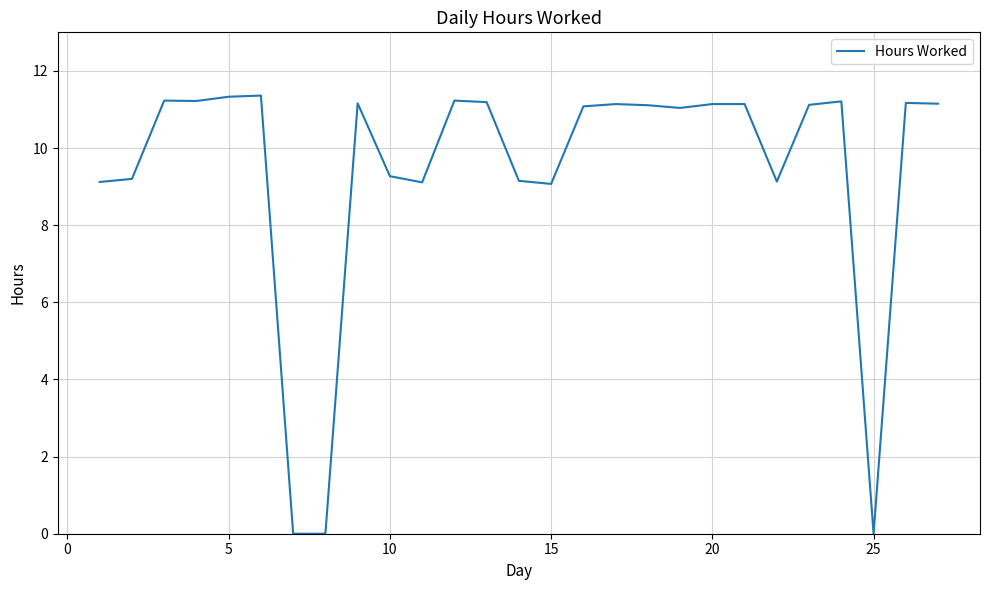

What is the maximum value shown in the chart?

11.4